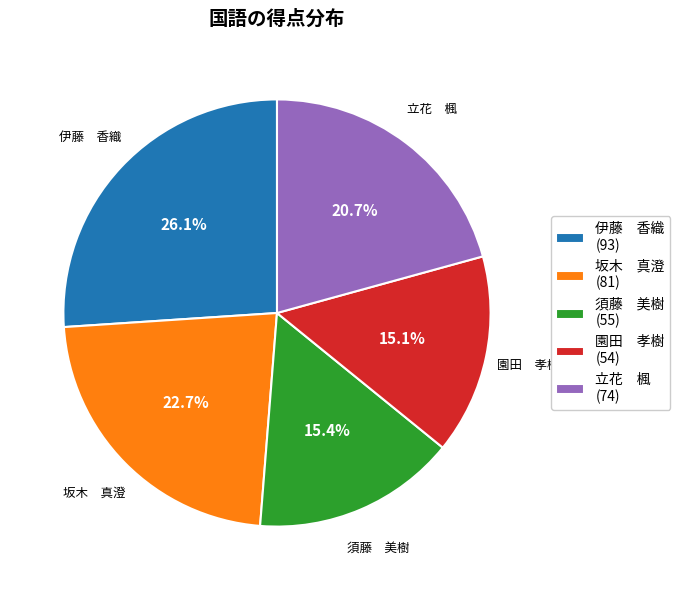

Is the sum of 伊藤 香織 (93) and 園田 孝樹 (54) greater than half?

No